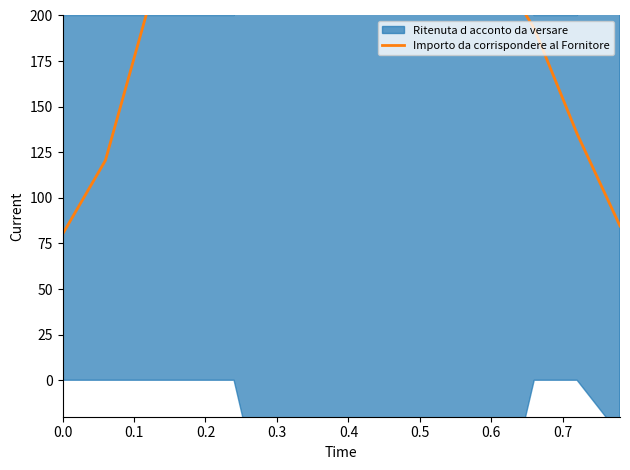

How many categories are shown in the chart?

14